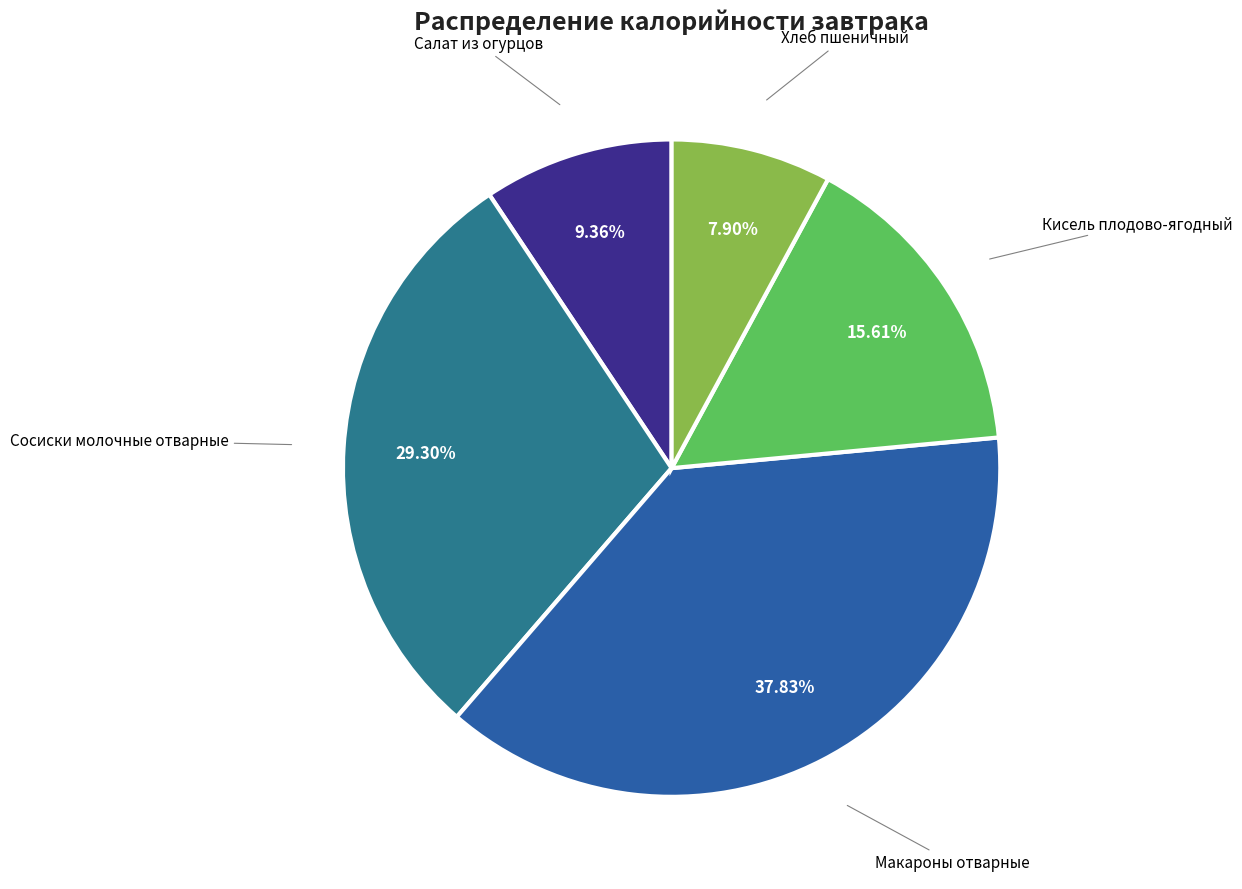

Does any single category account for the majority?

No